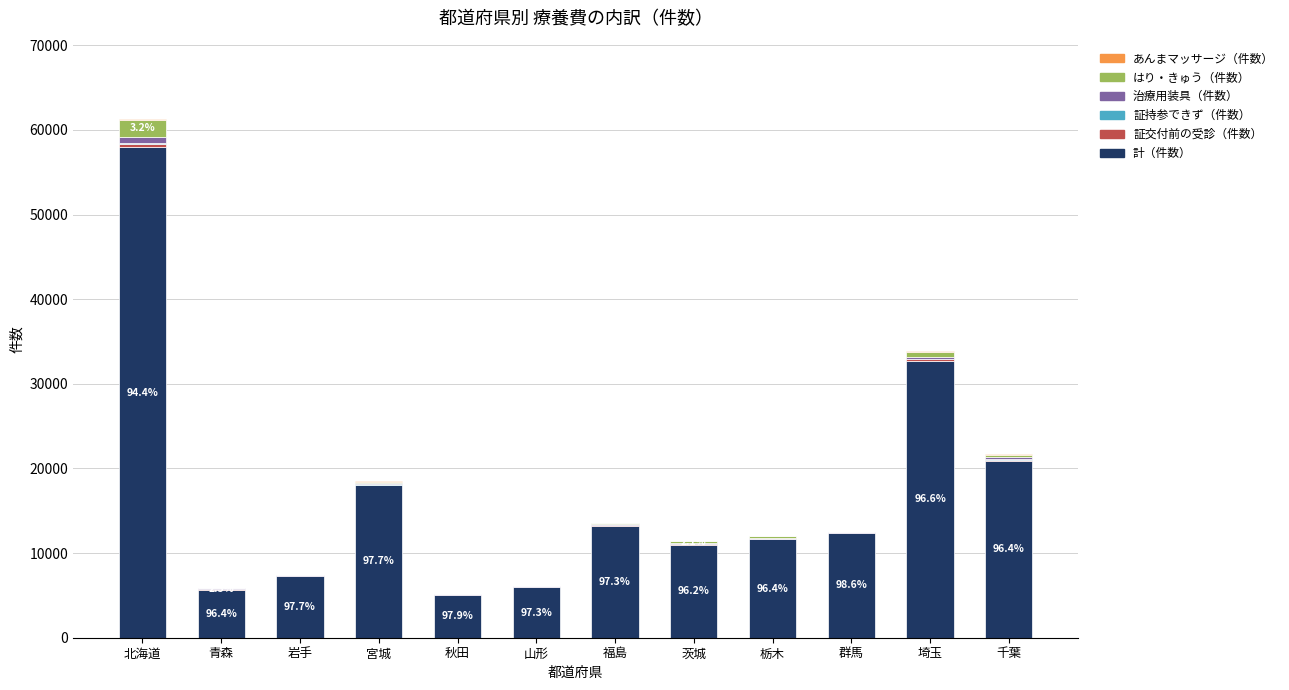

What is the maximum value for 計（件数）?

57923